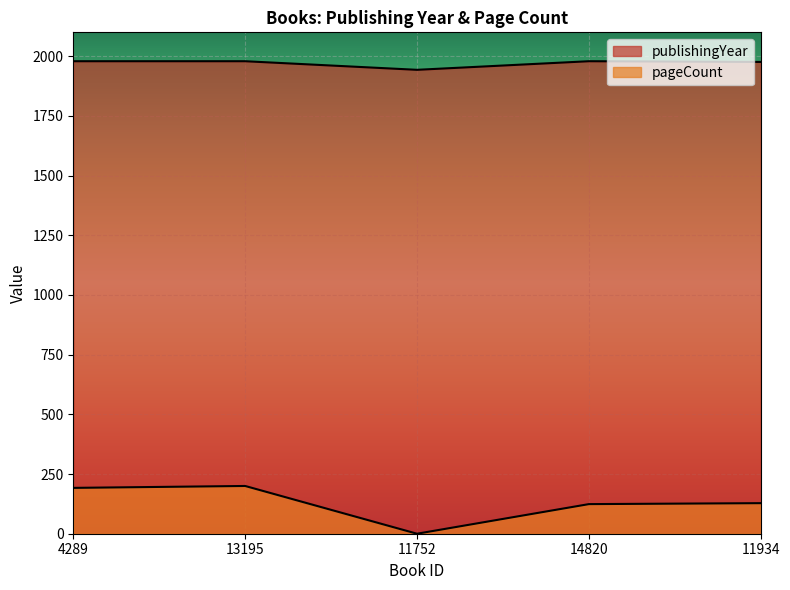

Rank the series by their maximum value, from highest to lowest.

publishingYear, pageCount